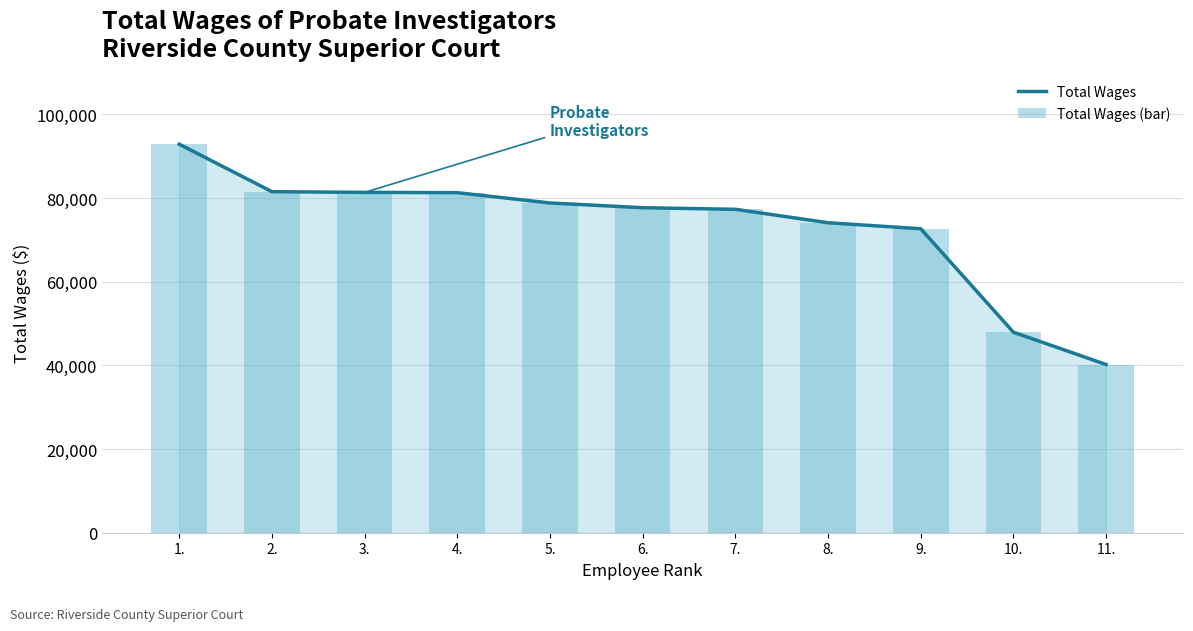

What is the sum of the Total Wages (bar) values at 10. and 4.?

129200